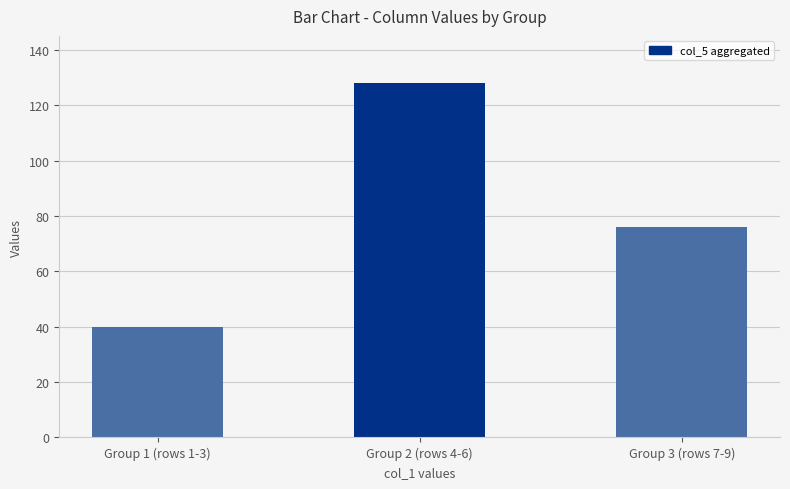

At which category does the chart reach its minimum across all series?

Group 1 (rows 1-3)